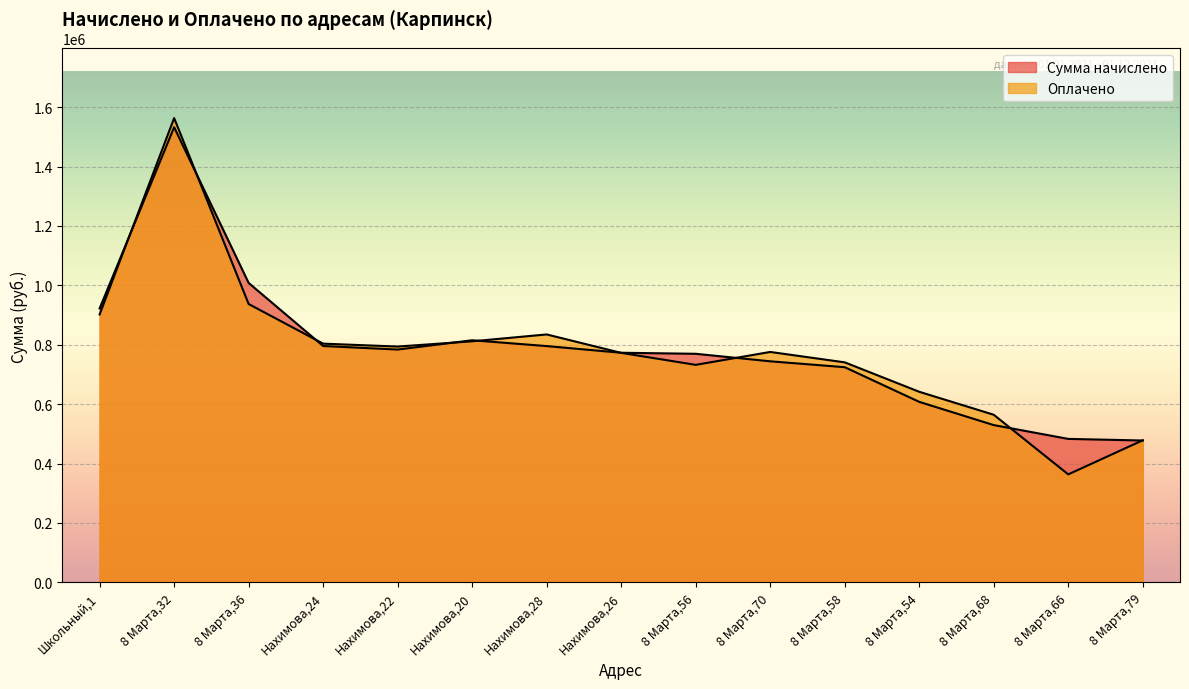

Between which two adjacent categories do Оплачено and Сумма начислено first intersect?

Школьный,1 and 8 Марта,32